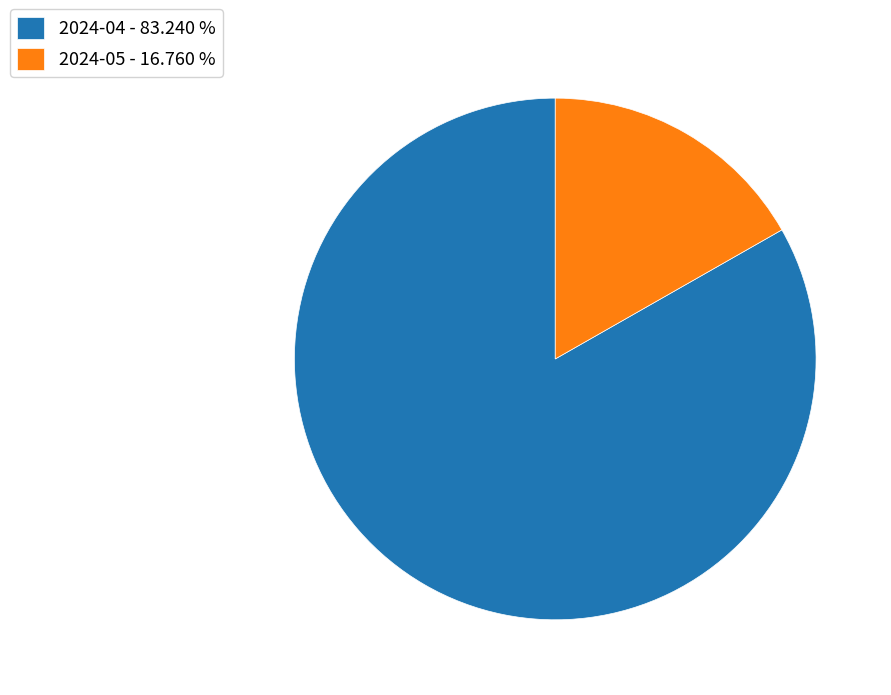

Is the sum of 2024-05 - 16.760 % and 2024-04 - 83.240 % greater than half?

Yes